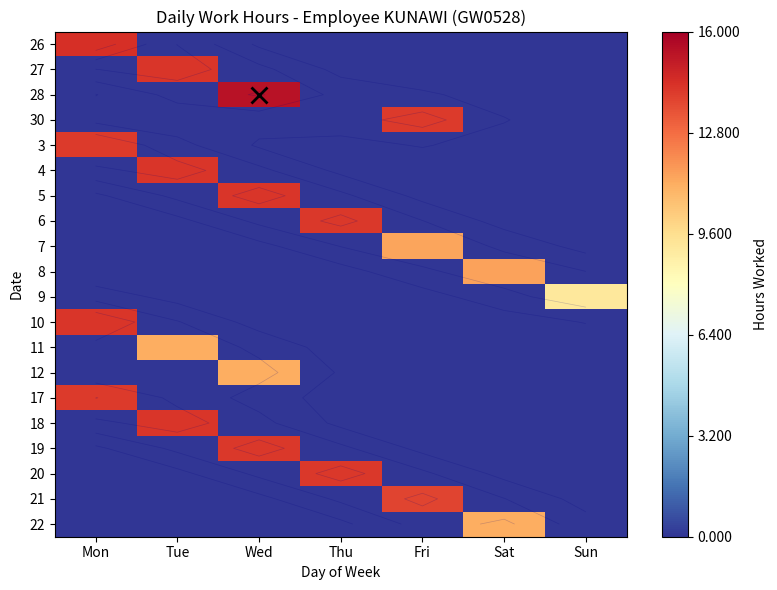

What is the average value of the 26 series?

2.1